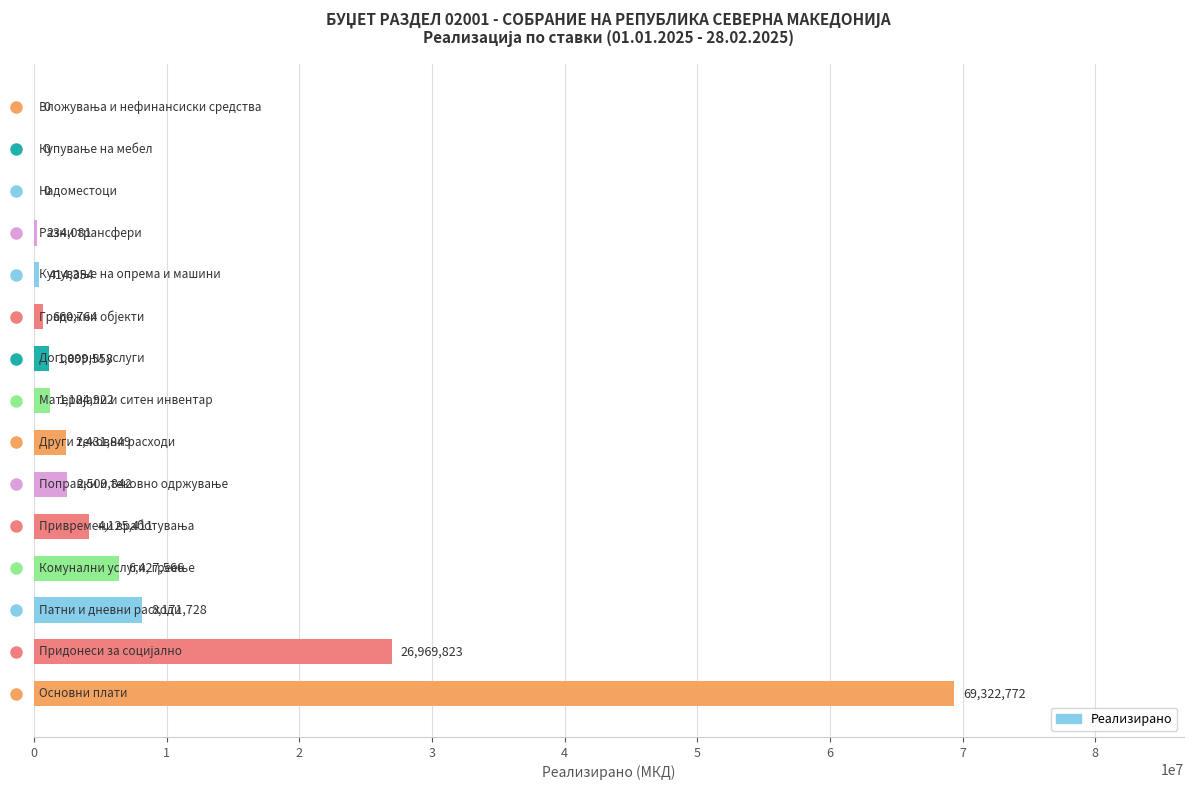

How many data points does each series have?

15